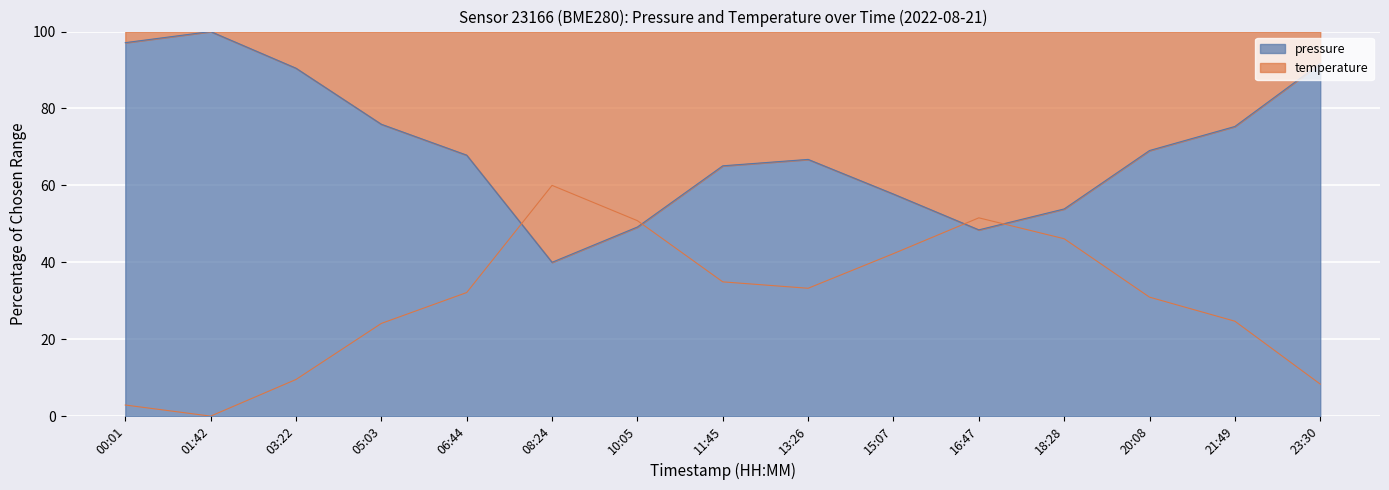

Count the number of categories in the chart.

15